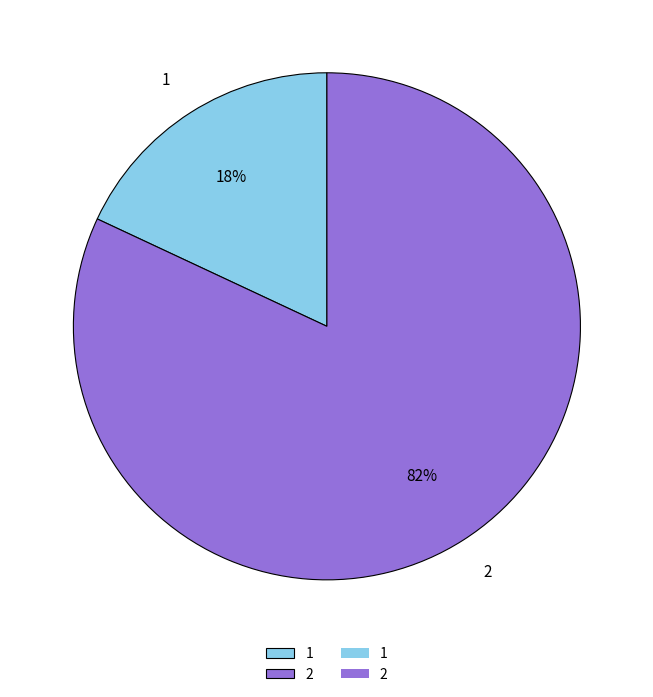

What percentage is the 2 slice, to the nearest percent?

82%